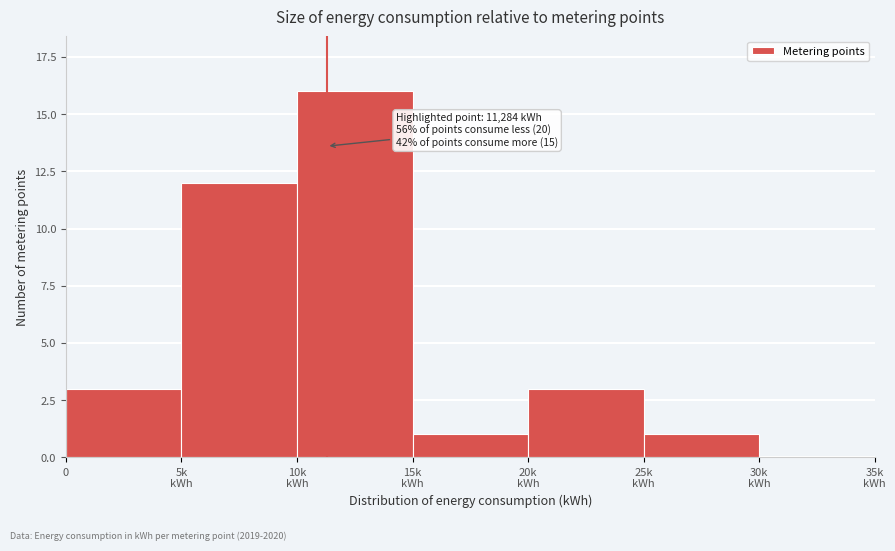

What is the maximum value shown in the chart?

16